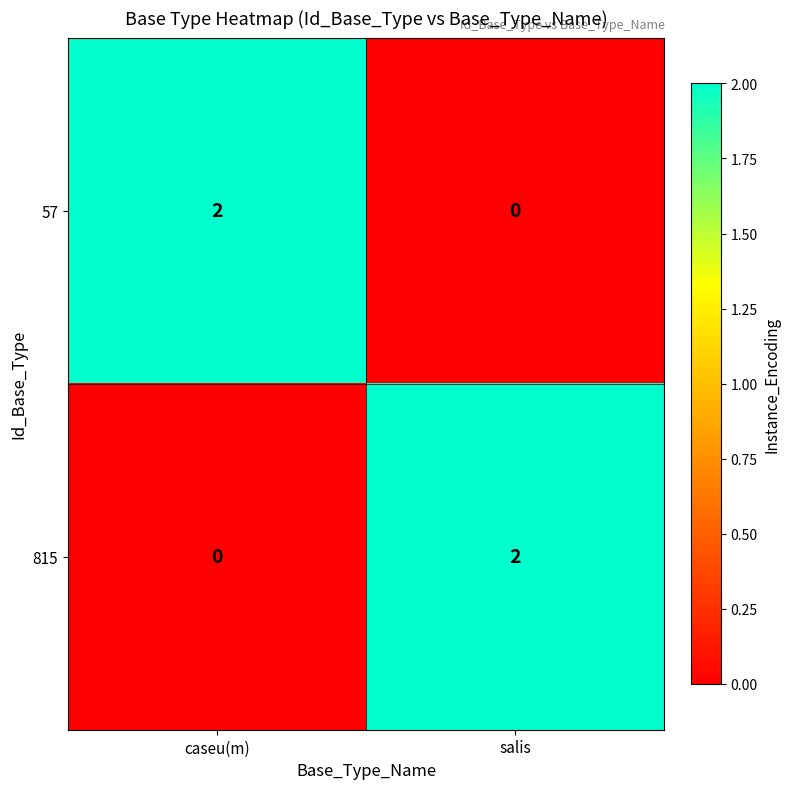

Reading left to right, extract all data points from this chart.

57: 2	0
815: 0	2